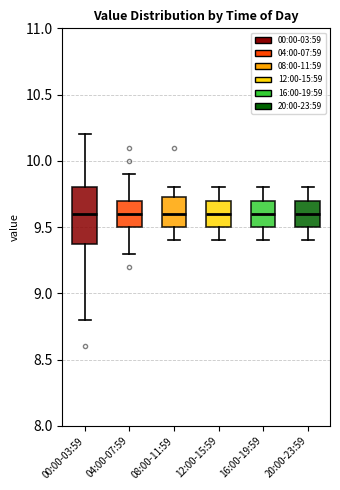

Reading left to right, transcribe this box plot: for each box, give where its median line is, the range the box spans, and where its two whiskers end, as read against the y-axis. The values are not printed on the chart, so give them approximately, as read against the axis.

00:00-03:59: median 9.60, box 9.40 to 9.80, whiskers 8.80 to 10.20
04:00-07:59: median 9.60, box 9.50 to 9.70, whiskers 9.30 to 9.90
08:00-11:59: median 9.60, box 9.50 to 9.75, whiskers 9.40 to 9.80
12:00-15:59: median 9.60, box 9.50 to 9.70, whiskers 9.40 to 9.80
16:00-19:59: median 9.60, box 9.50 to 9.70, whiskers 9.40 to 9.80
20:00-23:59: median 9.60, box 9.50 to 9.70, whiskers 9.40 to 9.80